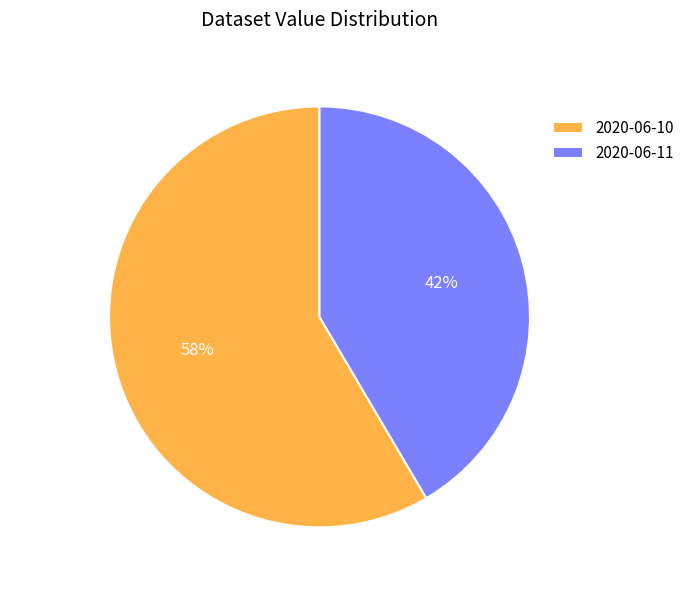

Which slice is the smallest?

2020-06-11